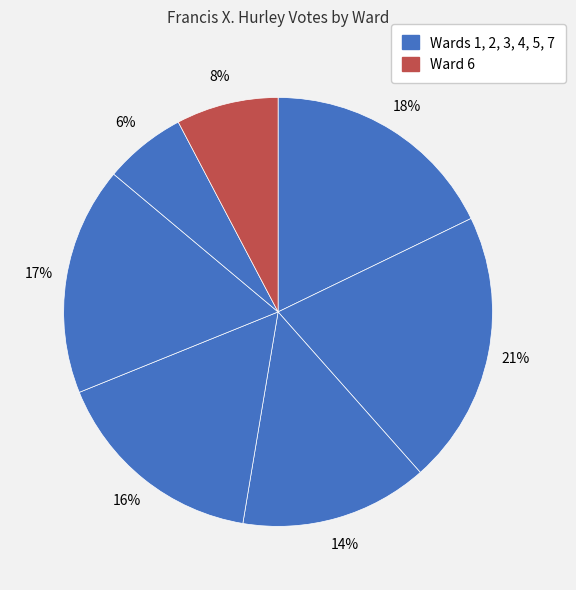

How many segments does this pie chart have?

7